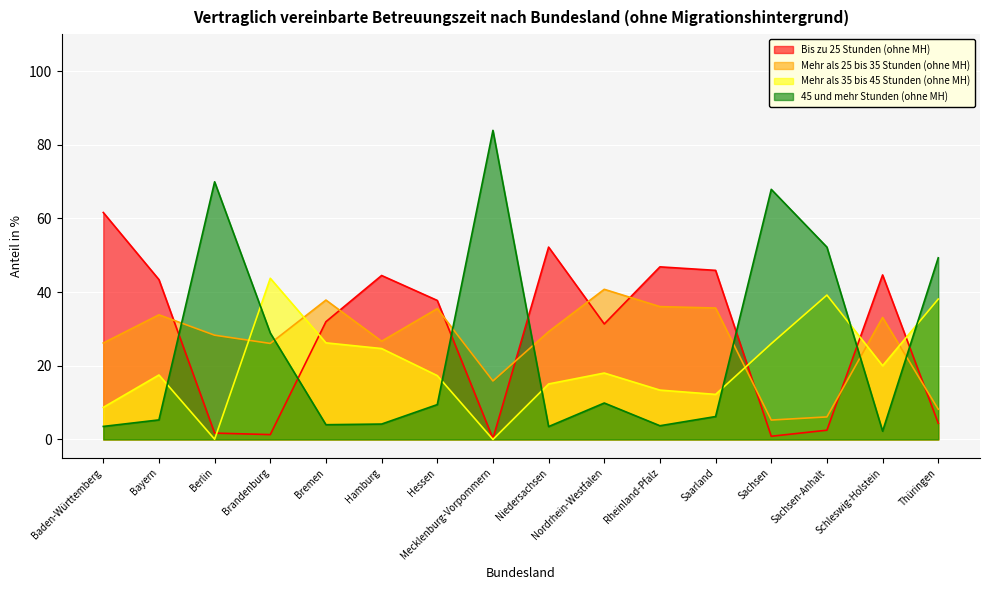

What is the average value of the Mehr als 35 bis 45 Stunden (ohne MH) series?

20.0